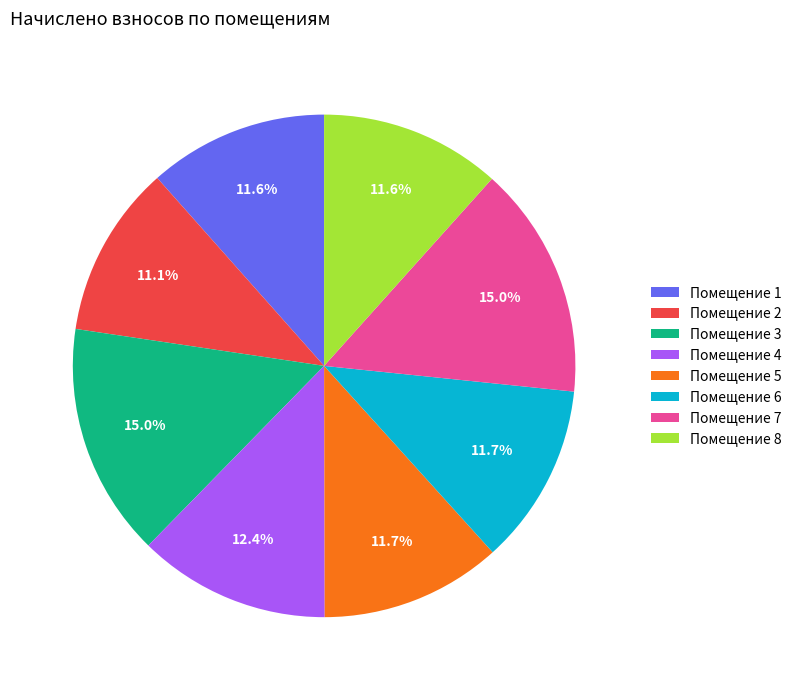

Is there any slice that represents more than half of the pie?

No